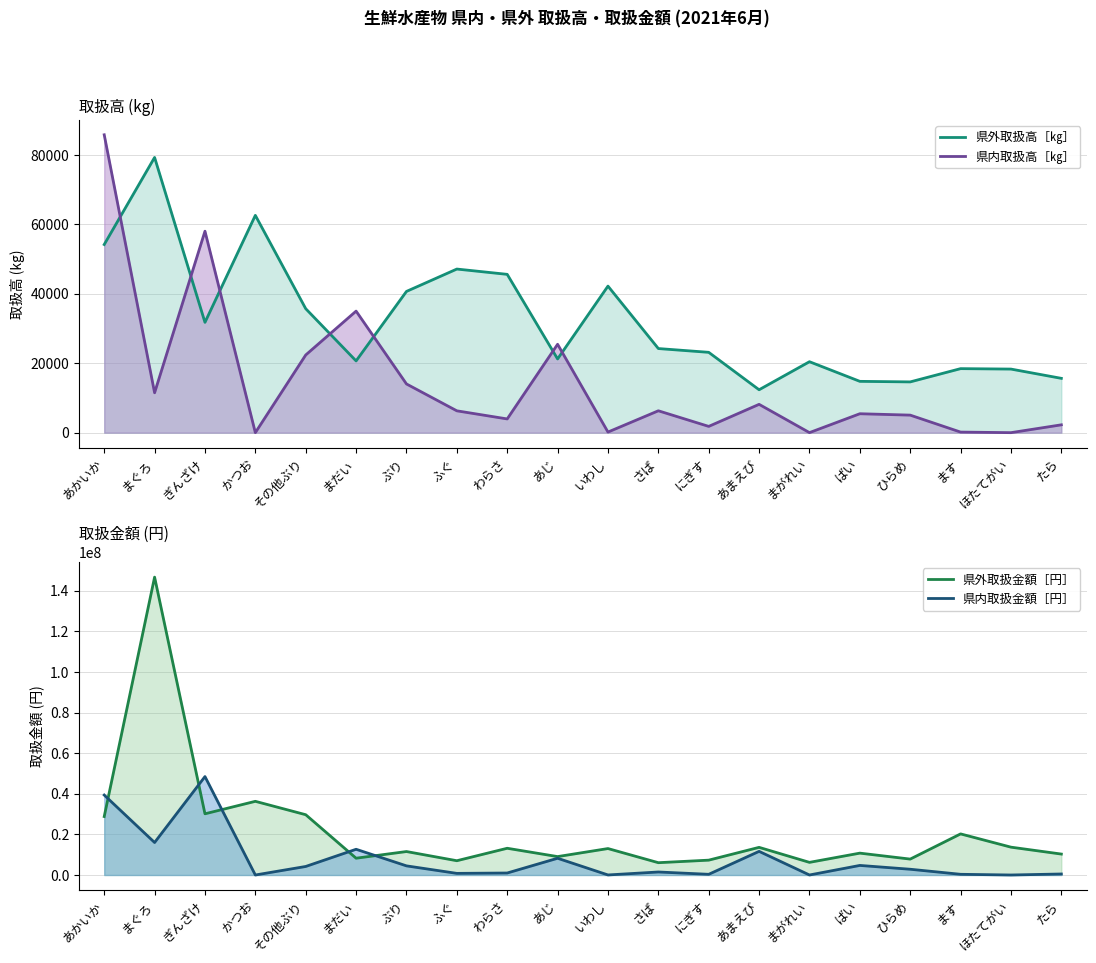

The 県外取扱高［㎏］ series shows 4576 at ばい. True or false?

False